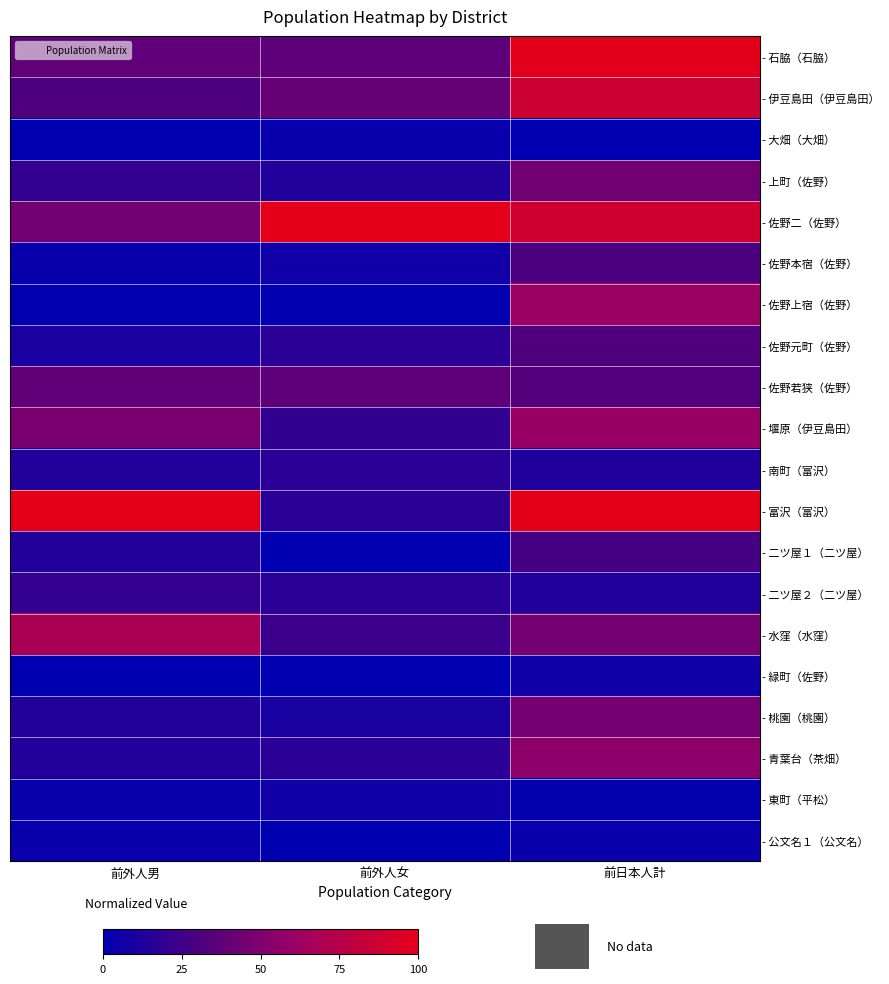

List the series in order of their peak value, highest first.

- 佐野二（佐野）, - 富沢（富沢）, - 石脇（石脇）, - 伊豆島田（伊豆島田）, - 水窪（水窪）, - 佐野上宿（佐野）, - 堰原（伊豆島田）, - 青葉台（茶畑）, - 桃園（桃園）, - 上町（佐野）, - 佐野若狭（佐野）, - 佐野元町（佐野）, - 佐野本宿（佐野）, - 二ツ屋１（二ツ屋）, - 二ツ屋２（二ツ屋）, - 南町（富沢）, - 東町（平松）, - 緑町（佐野）, - 公文名１（公文名）, - 大畑（大畑）